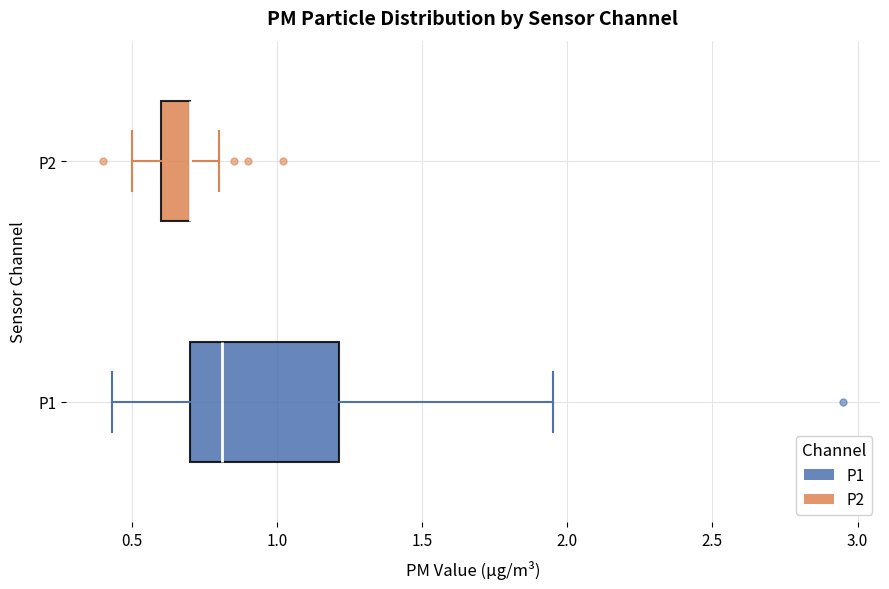

Where does the right whisker of the box for P2 end on the x-axis? The values are not printed on the chart, so give them approximately, as read against the axis.

0.80